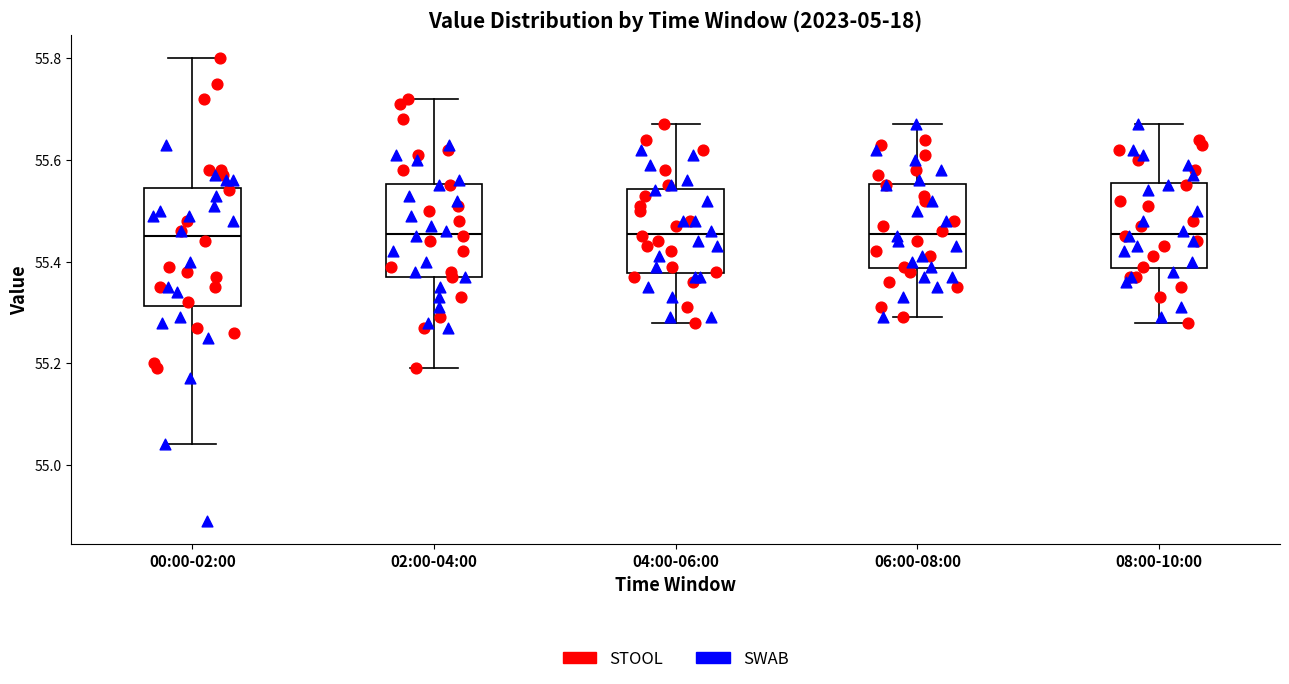

Reading left to right, read every box against the y-axis: the position of its median line, the range the box covers, and the ends of its whiskers. The values are not printed on the chart, so give them approximately, as read against the axis.

00:00-02:00: median 55.46, box 55.32 to 55.54, whiskers 55.04 to 55.80
02:00-04:00: median 55.46, box 55.38 to 55.56, whiskers 55.20 to 55.72
04:00-06:00: median 55.46, box 55.38 to 55.54, whiskers 55.28 to 55.68
06:00-08:00: median 55.46, box 55.38 to 55.56, whiskers 55.30 to 55.68
08:00-10:00: median 55.46, box 55.38 to 55.56, whiskers 55.28 to 55.68